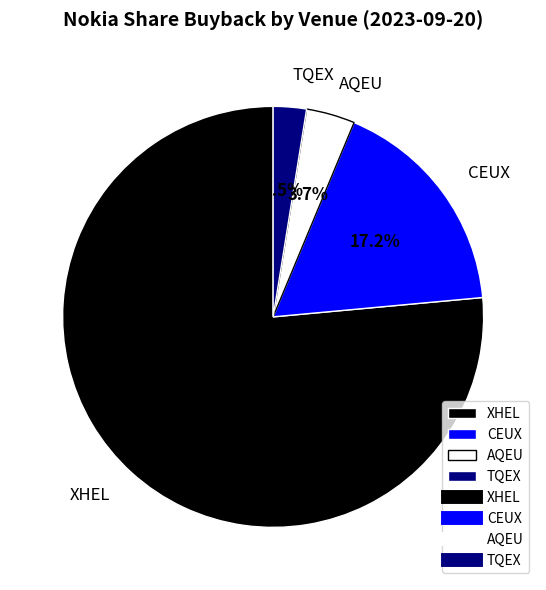

Which category has the biggest portion of the pie?

XHEL